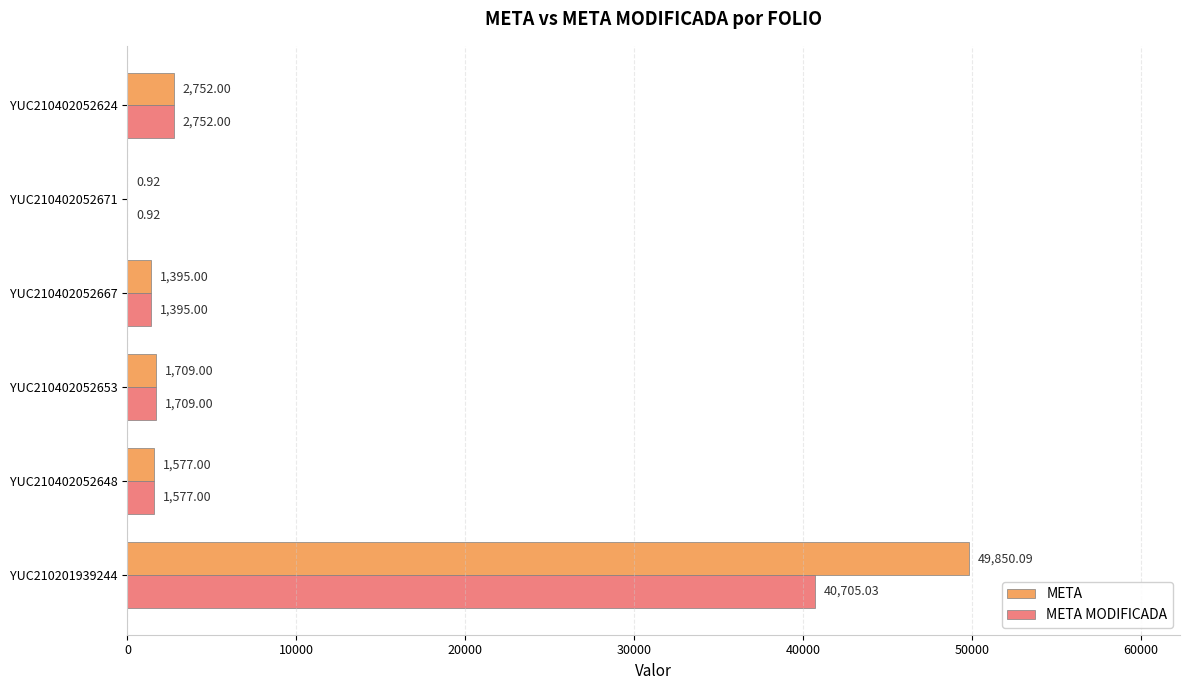

Which series changed the most between YUC210201939244 and YUC210402052624?

META